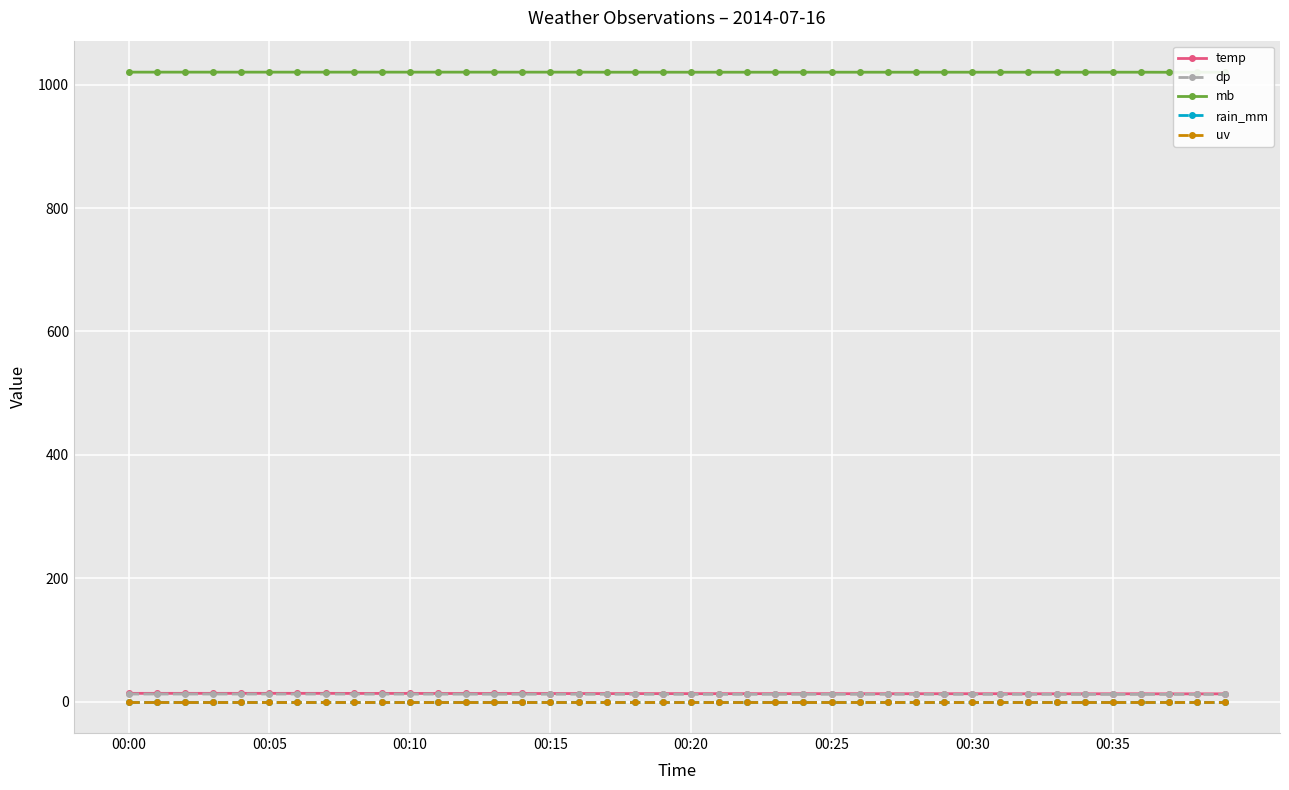

True or false: dp and uv intersect in this chart.

False